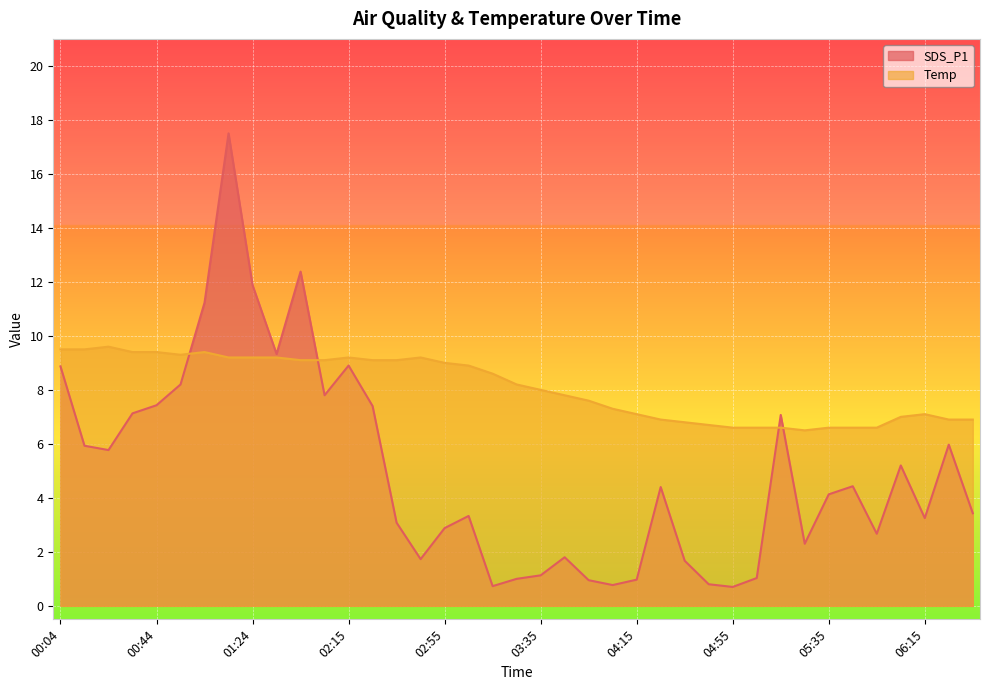

Rank the series by their maximum value, from lowest to highest.

Temp, SDS_P1